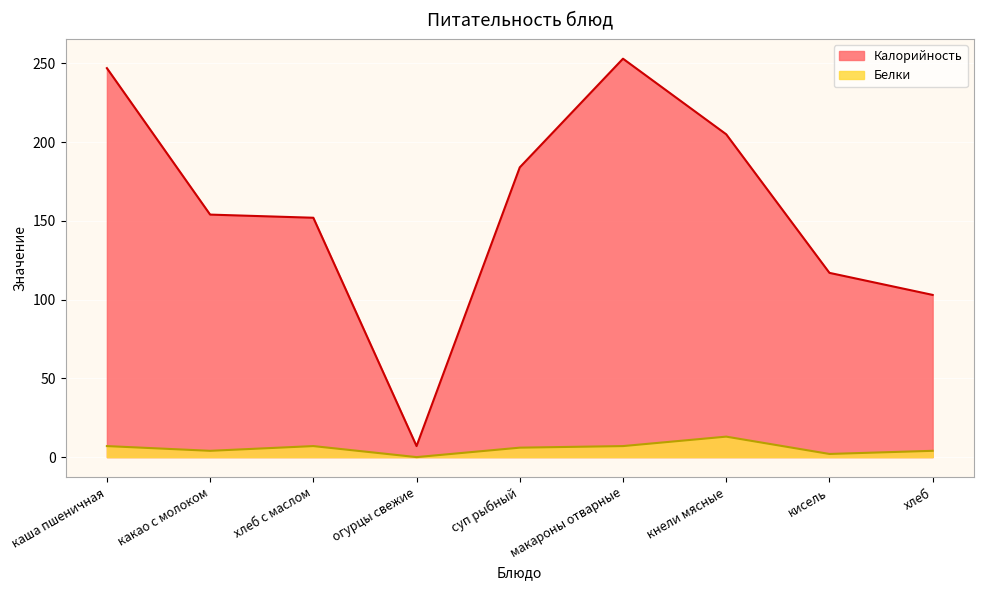

True or false: Белки and Калорийность intersect in this chart.

False